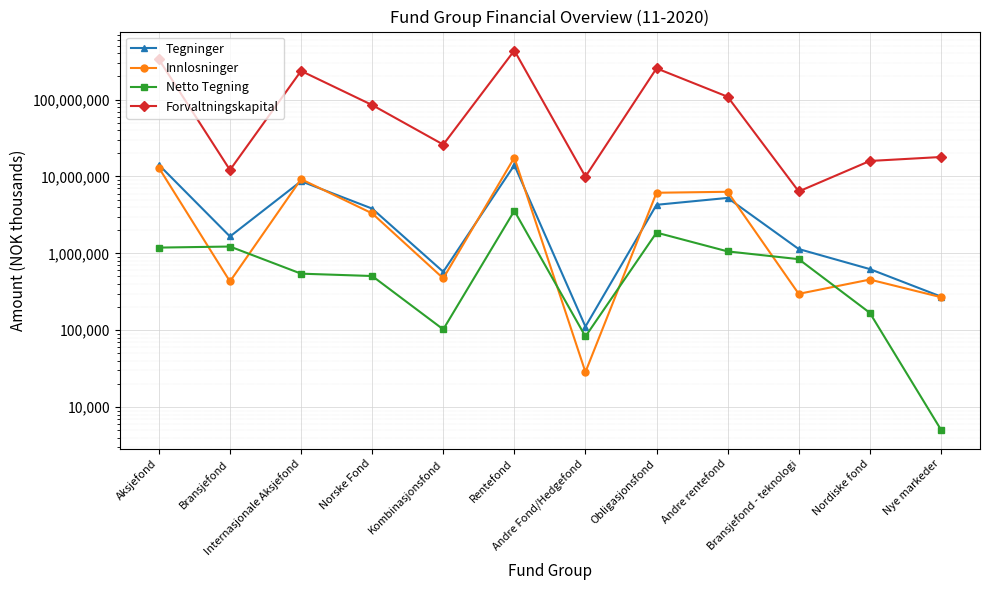

Between Norske Fond and Rentefond, which is larger?

Rentefond